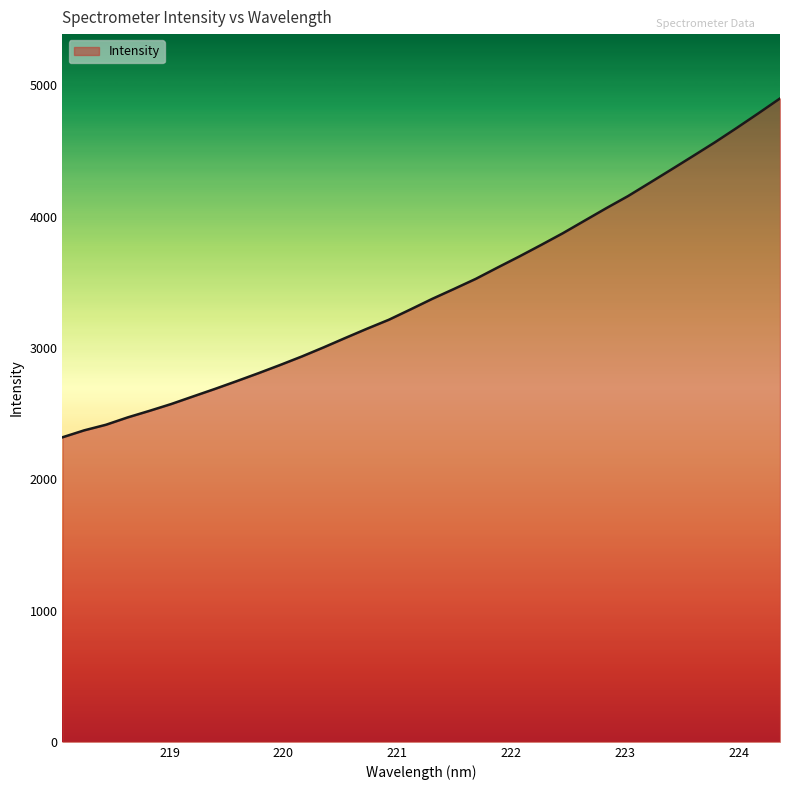

What is the smallest value displayed?

2318.8